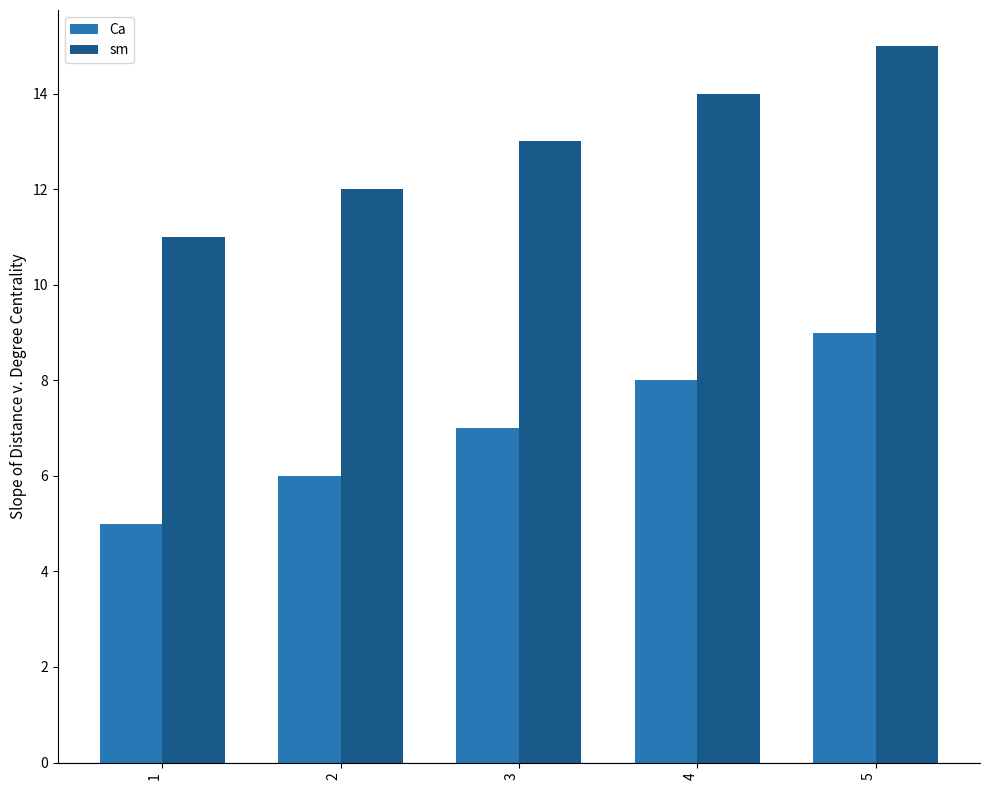

Rank the series at 5 from lowest to highest value.

Ca, sm